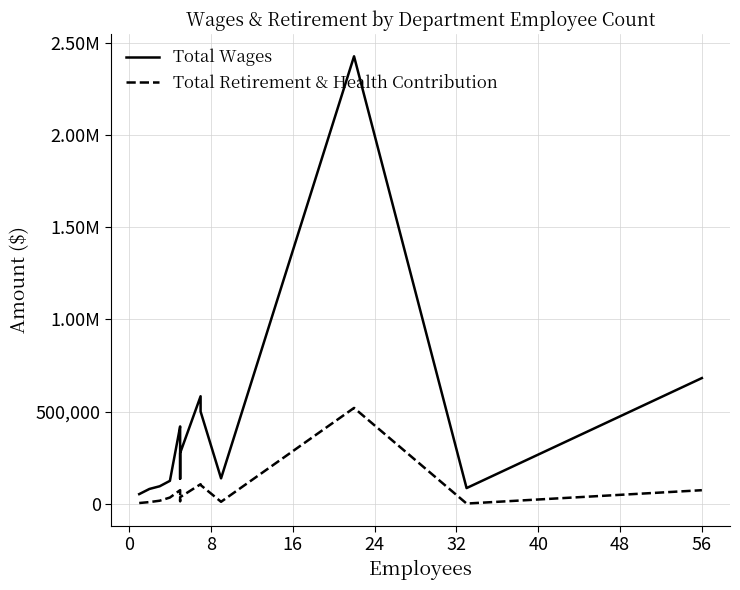

True or false: Total Retirement & Health Contribution and Total Wages cross at least once.

False